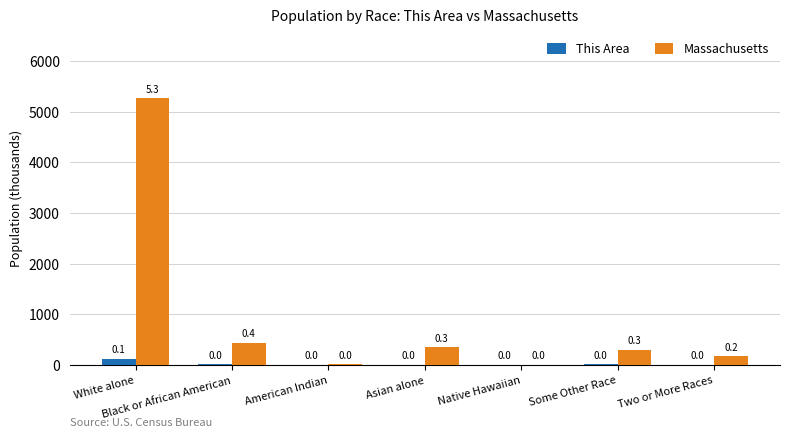

Is it true that This Area equals 14.1 at Black or African American?

True